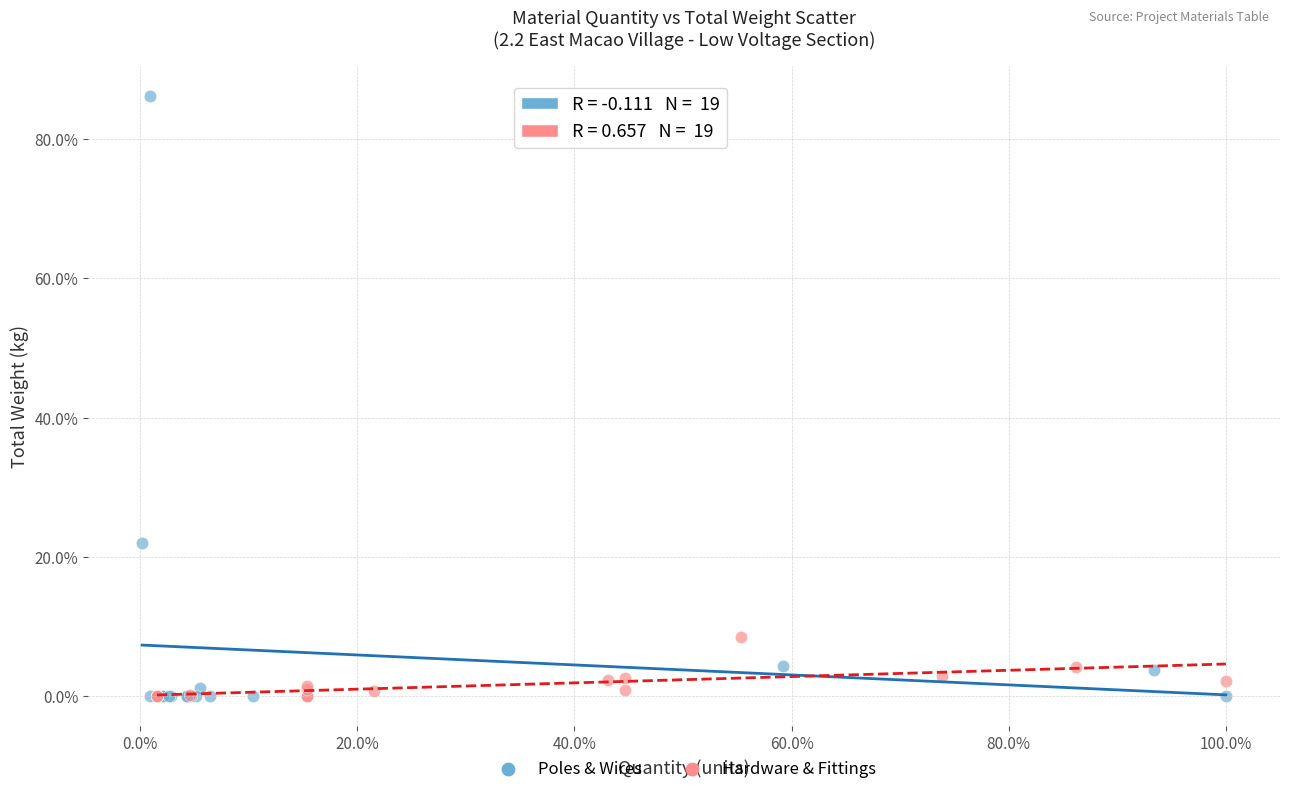

What are all the series names shown in the legend?

Poles & Wires, Hardware & Fittings